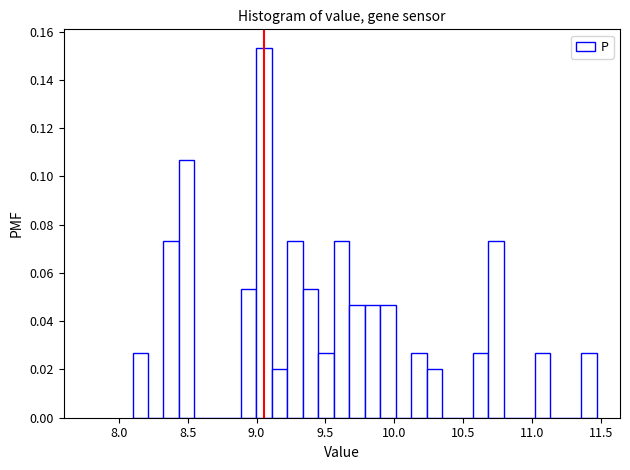

Around what value on the x-axis is the tallest bar? Give the approximate position of its centre, as read against the axis.

9.05